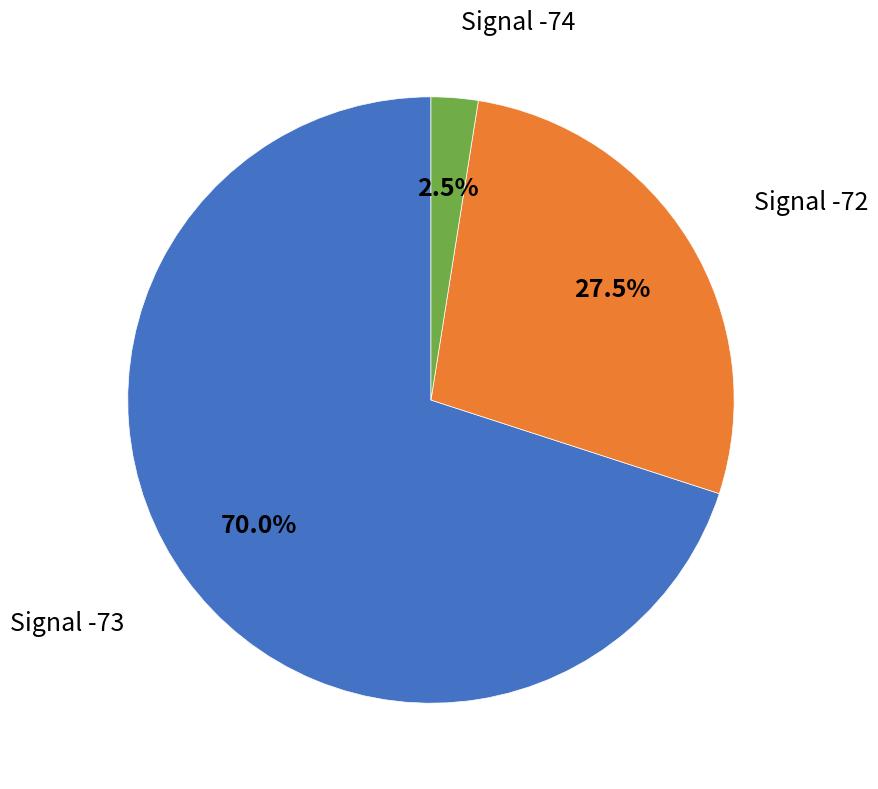

Is there any slice that represents more than half of the pie?

Yes